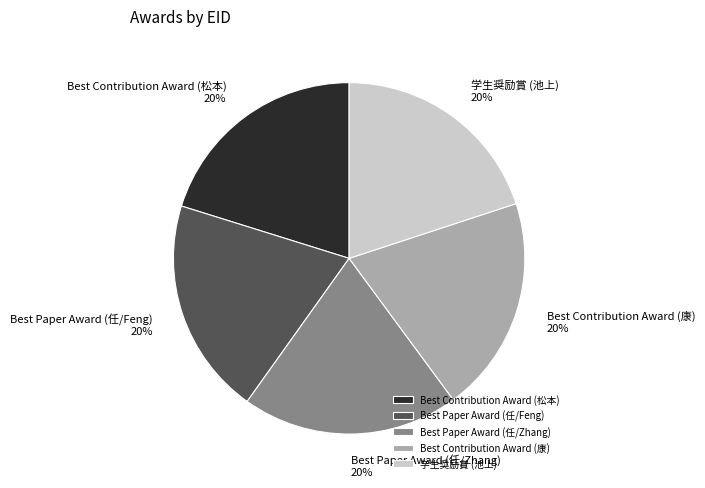

Is there a majority slice in this chart?

No